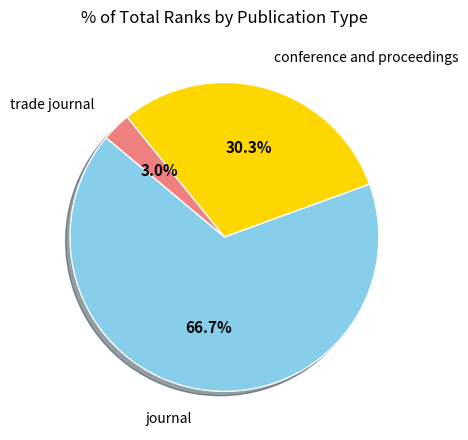

Is there a majority slice in this chart?

Yes